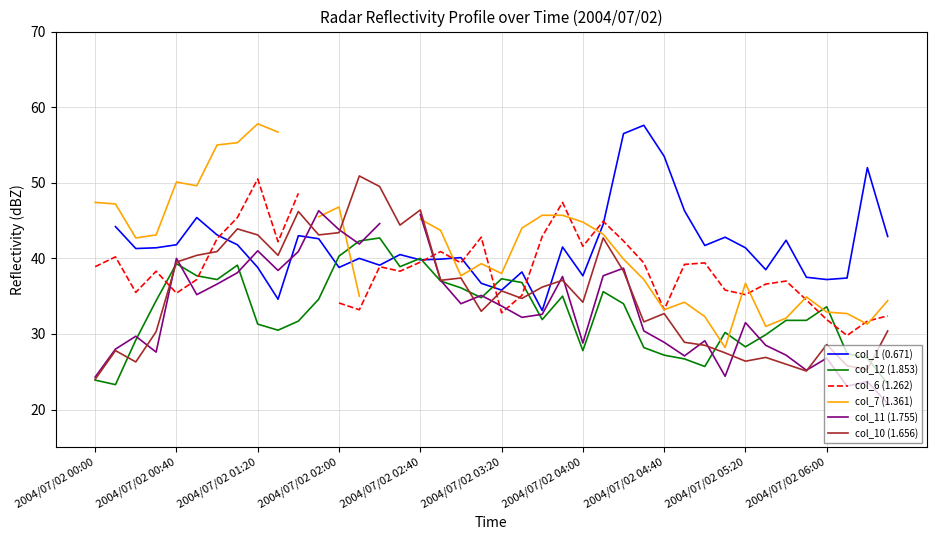

True or false: col_12 (1.853) has a value of 15.0 at 2004/07/02 05:20.

False